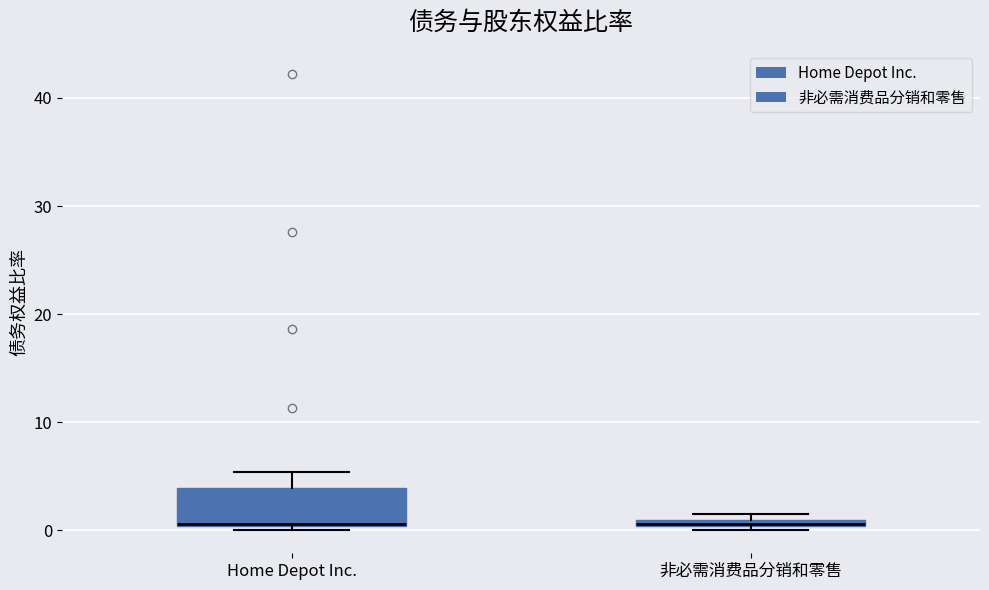

Comparing the boxes themselves (not the whiskers), which one is the tallest?

Home Depot Inc.